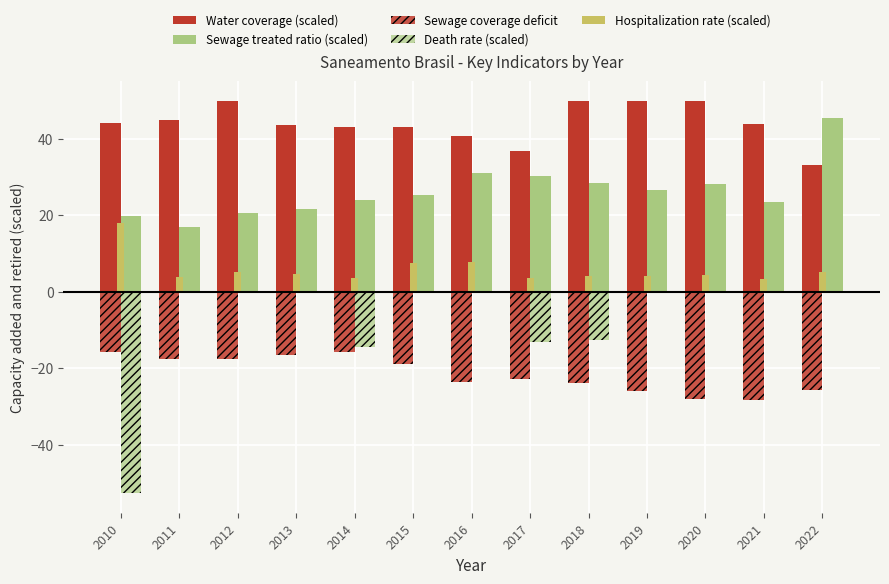

What is the total value across all series at 2013?

53.7